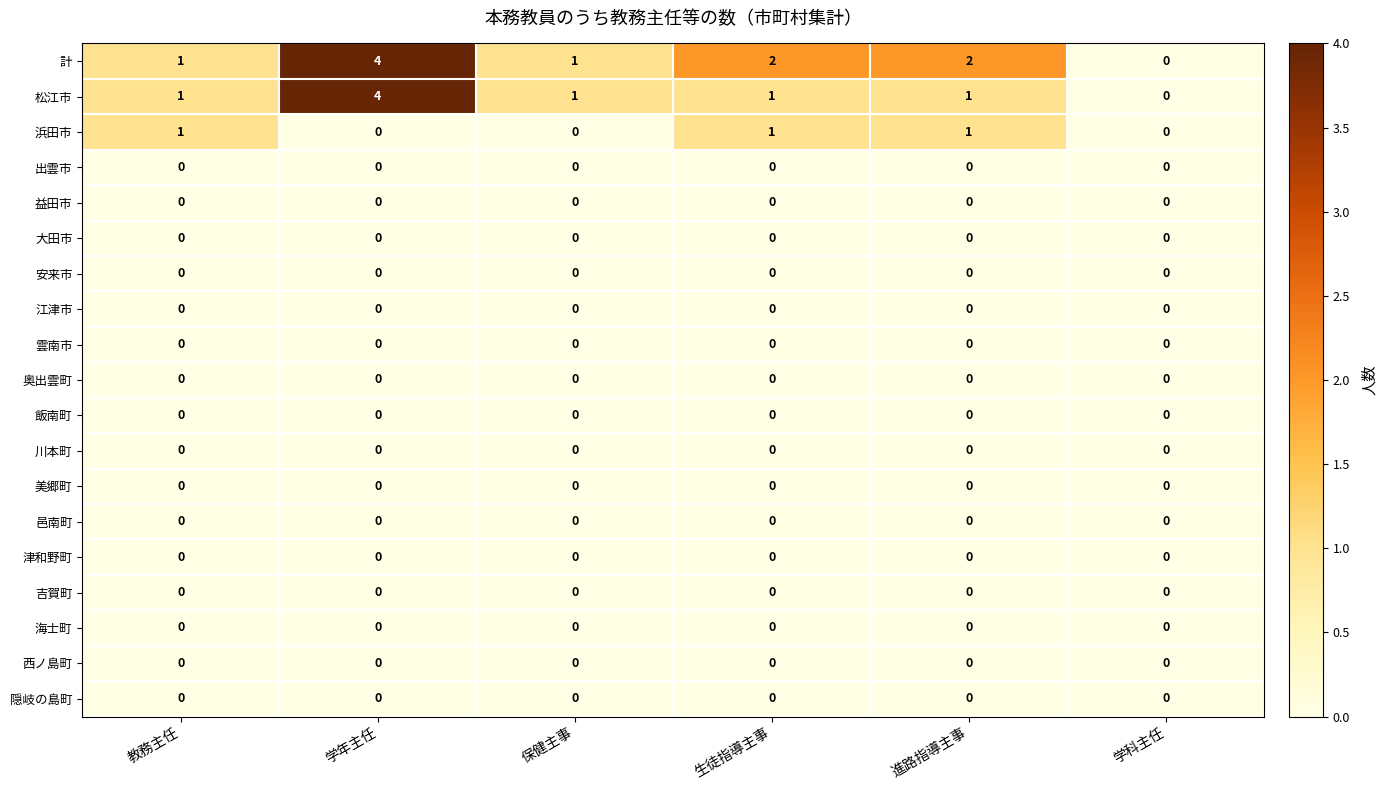

Which series has the largest total across all categories?

計